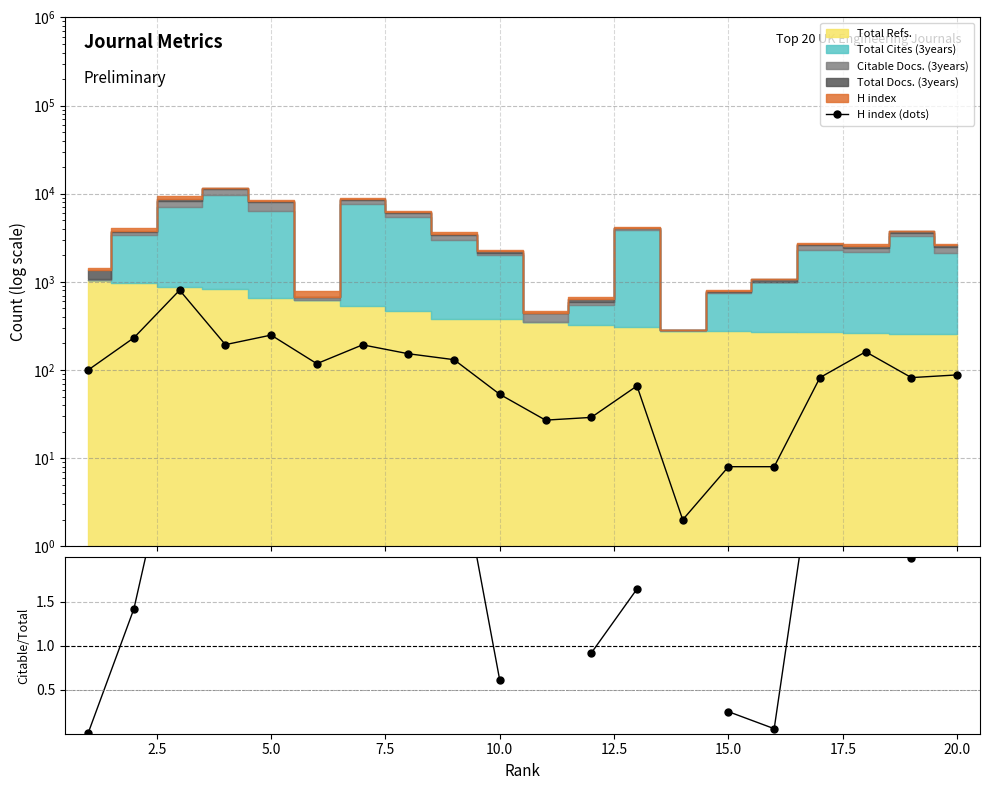

What is the difference between the maximum and minimum values in the Citable/Total Docs series?

7.7